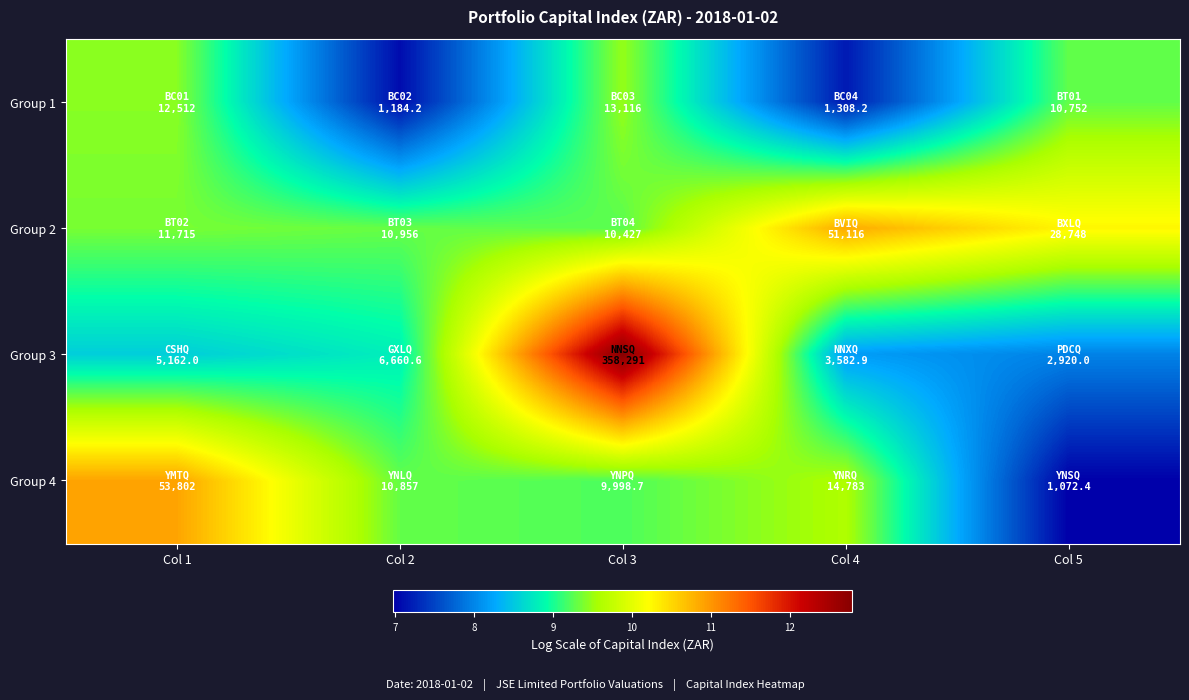

At how many categories does at least one series exceed 7?

5